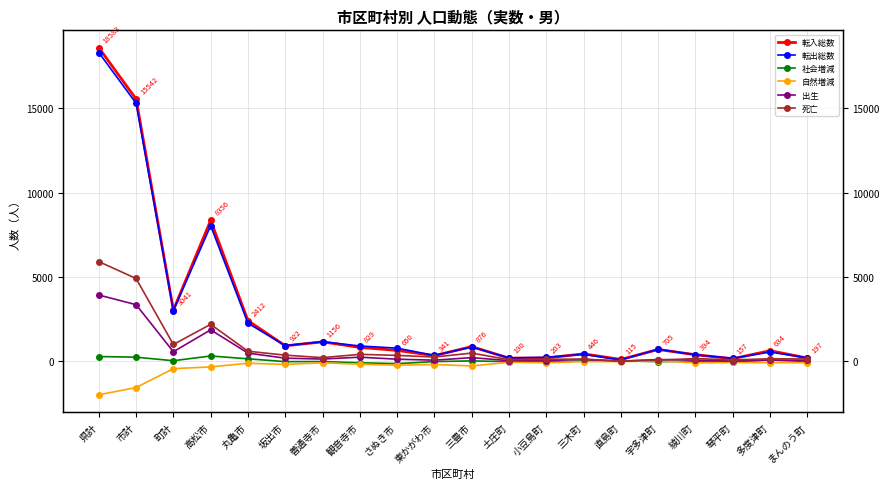

Which has a higher value, 土庄町 or 小豆島町?

小豆島町